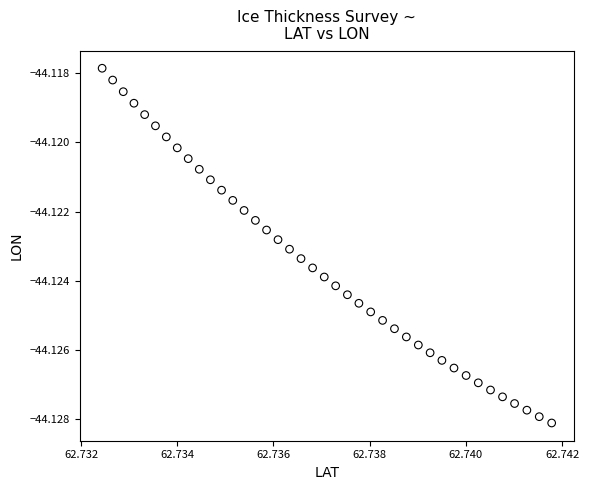

How many data points are displayed?

40